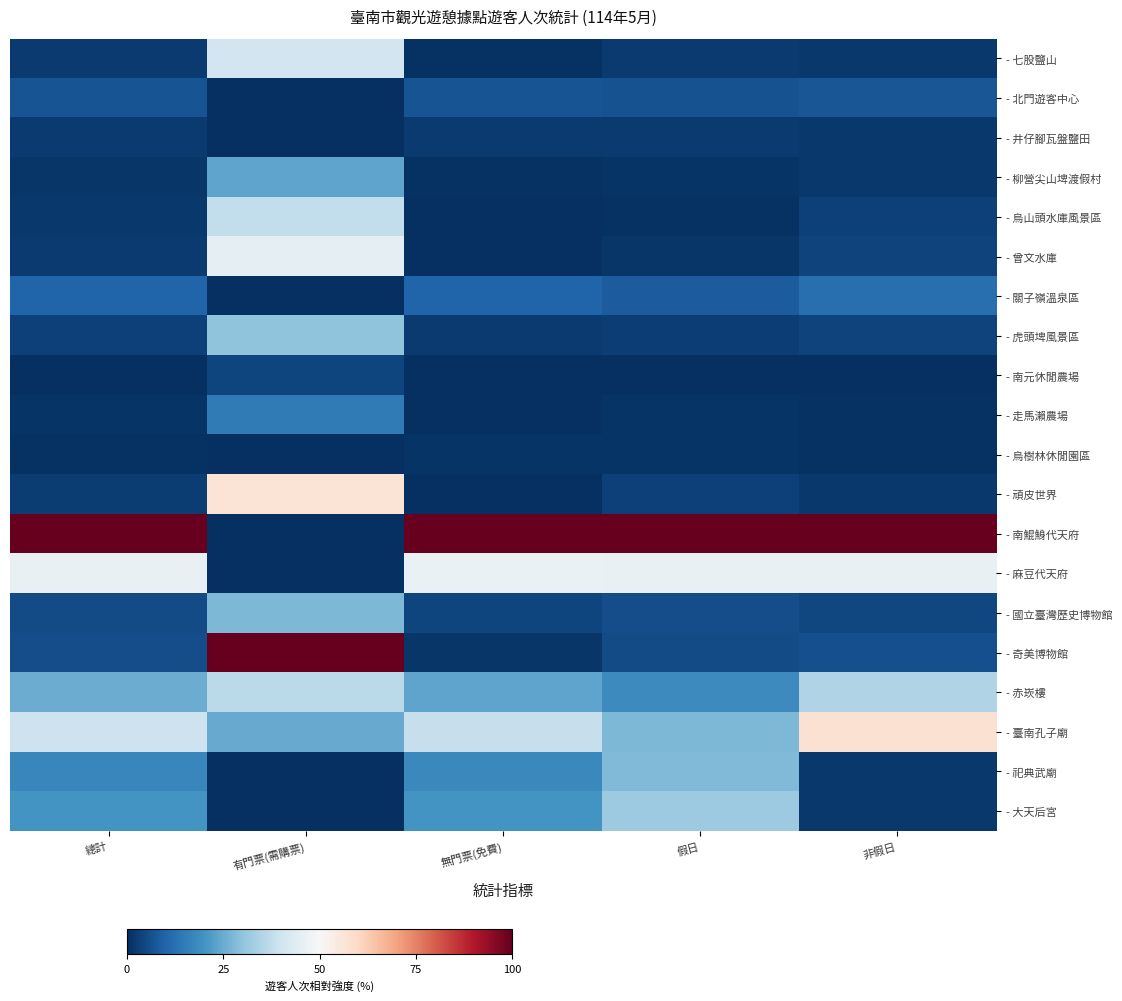

Rank the series by their maximum value, from highest to lowest.

- 南鯤鯓代天府, - 奇美博物館, - 臺南孔子廟, - 頑皮世界, - 麻豆代天府, - 曾文水庫, - 七股鹽山, - 烏山頭水庫風景區, - 赤崁樓, - 大天后宮, - 虎頭埤風景區, - 祀典武廟, - 國立臺灣歷史博物館, - 柳營尖山埤渡假村, - 走馬瀨農場, - 關子嶺溫泉區, - 北門遊客中心, - 南元休閒農場, - 井仔腳瓦盤鹽田, - 烏樹林休閒園區